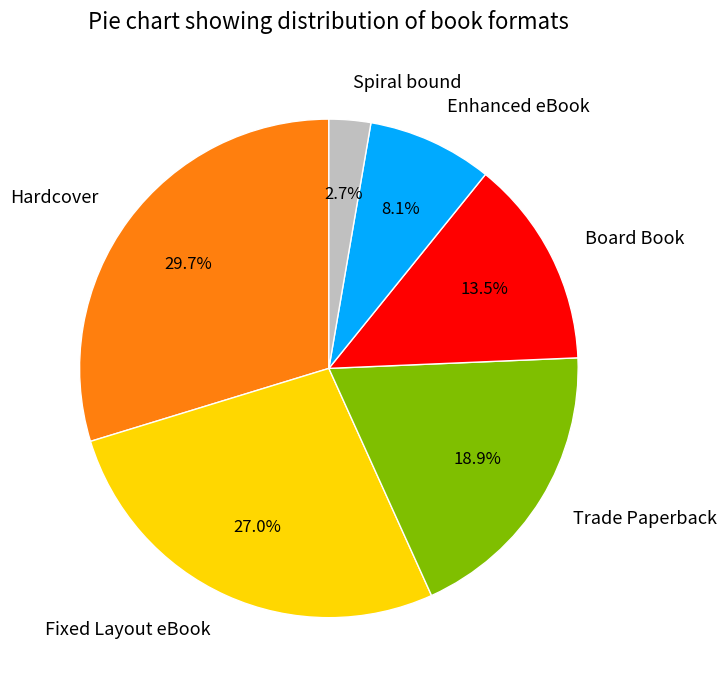

What percentage is NOT represented by Spiral bound?

97.3%